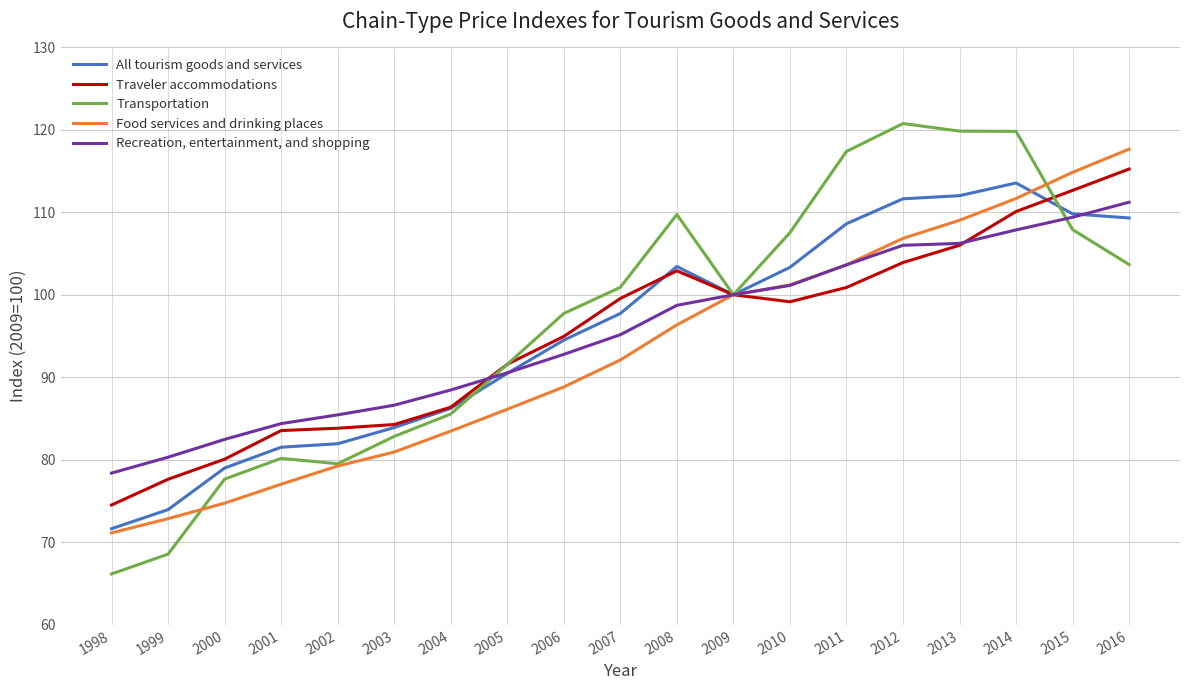

What is the total value across all series at 2012?

549.1